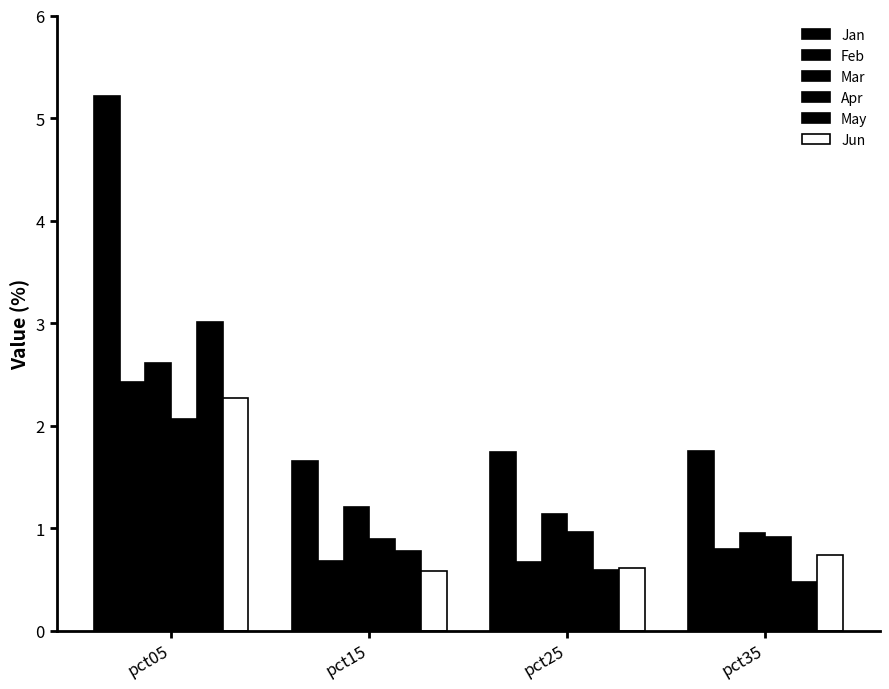

Are the bars grouped side by side (vs. stacked)?

Yes